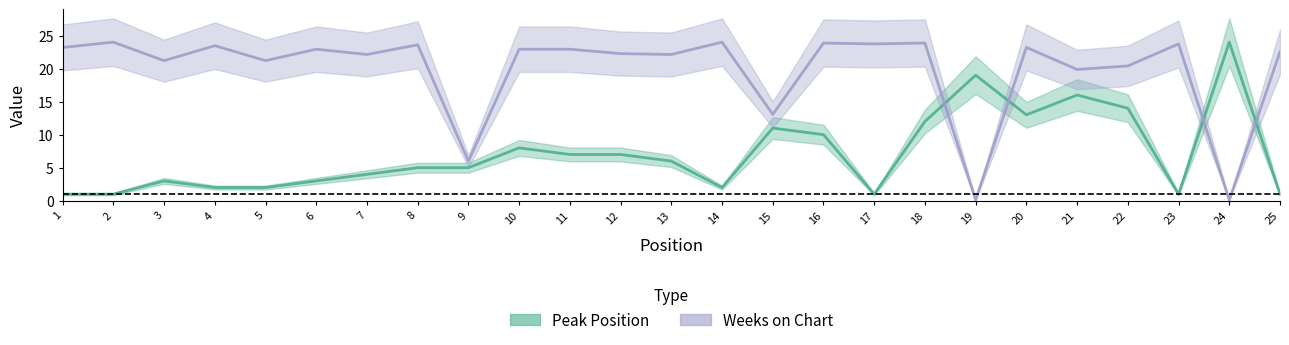

What is the sum of all Weeks on Chart values?

496.5